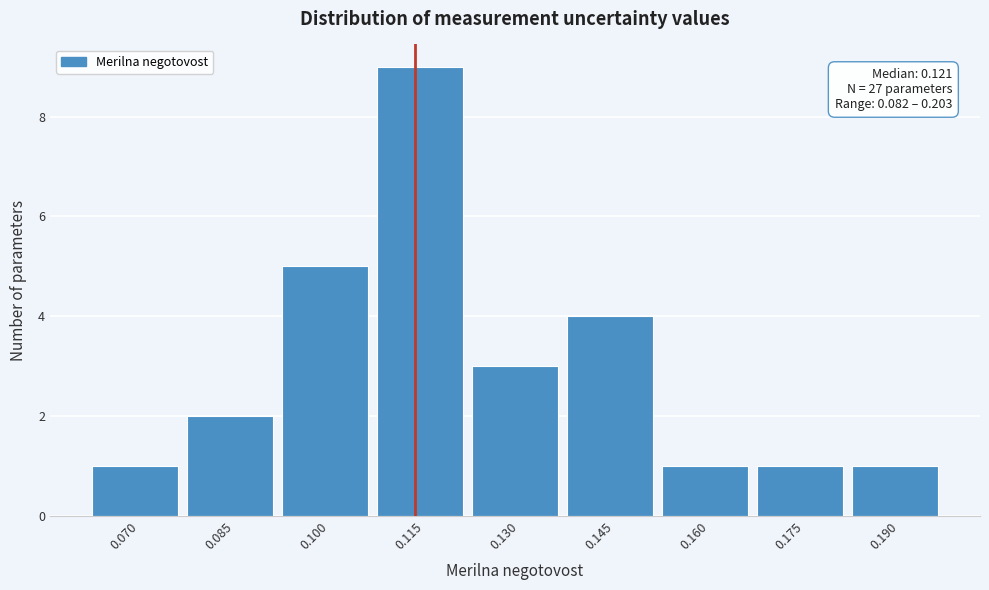

Reading left to right, list all the values displayed in this chart.

1	2	5	9	3	4	1	1	1